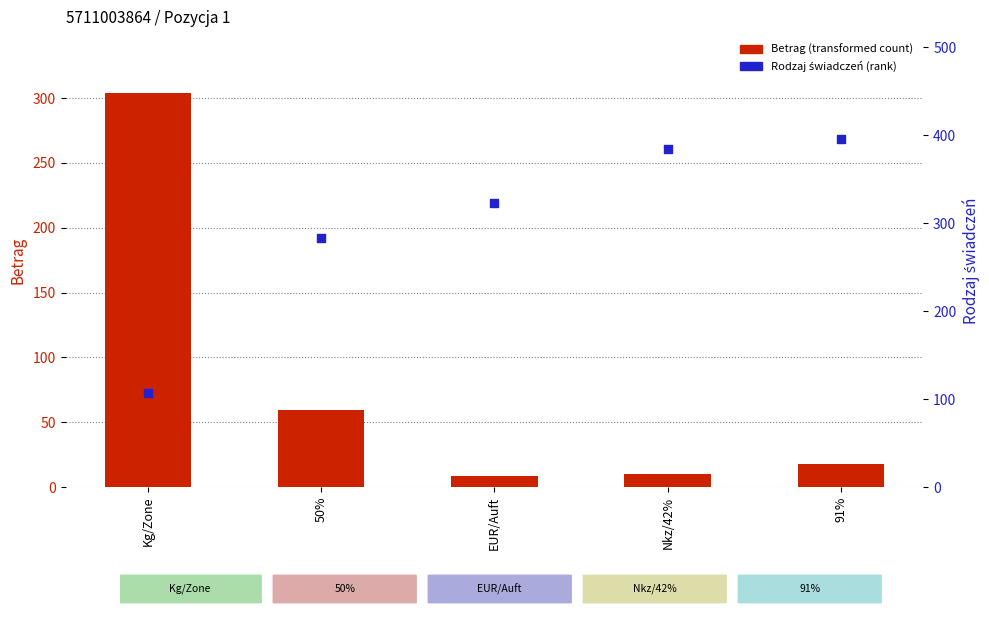

Which series reaches the maximum Y coordinate?

Rodzaj swiadczen (rank within sample)